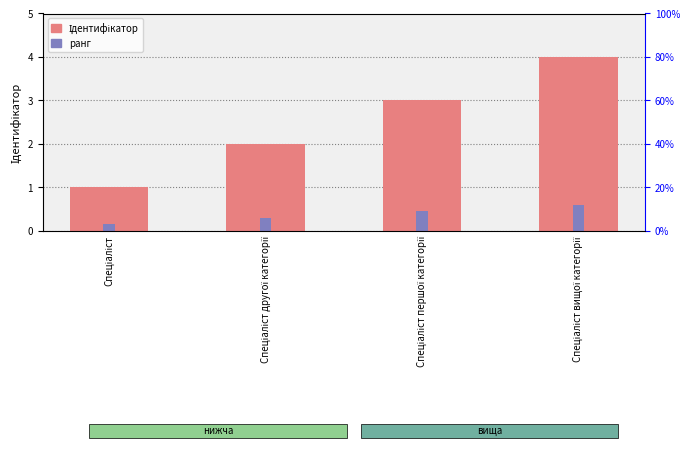

Where does the Ідентифікатор series first go above 3?

Спеціаліст вищої категорії